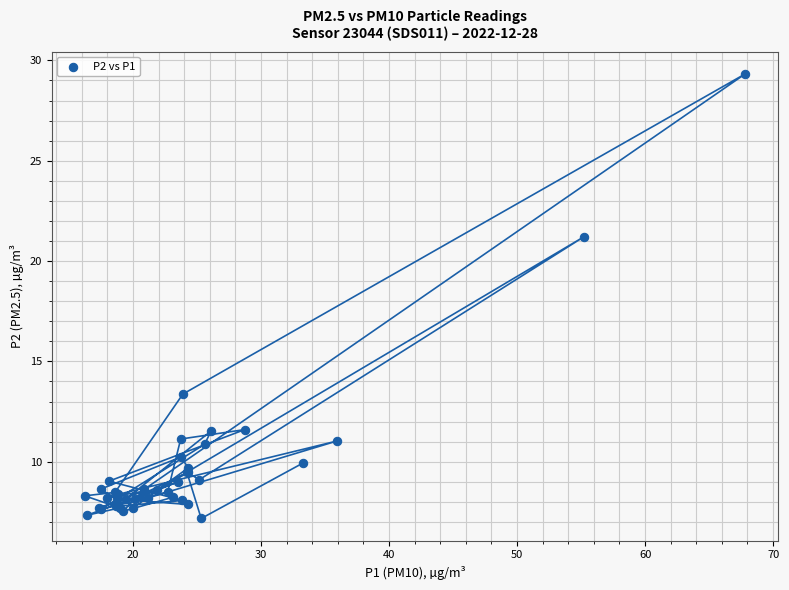

What Y value in the scatter plot is closest to 18?

21.2